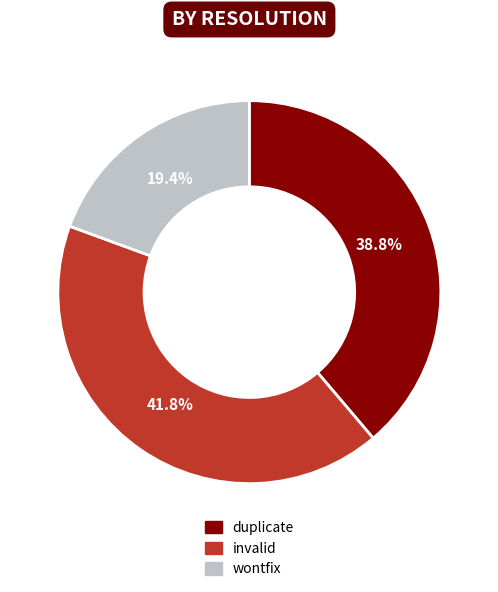

What is the ratio of the value at invalid to the value at wontfix?

2.2